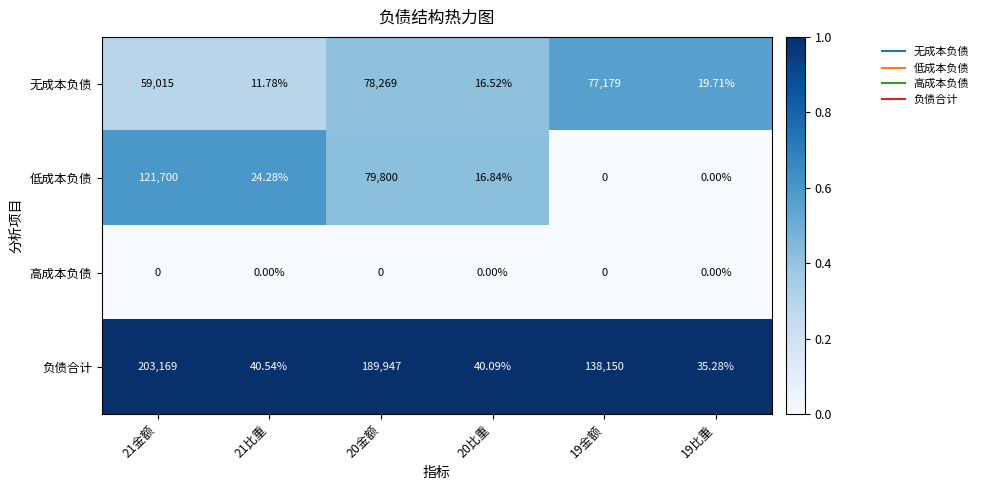

Count the number of categories in the chart.

6